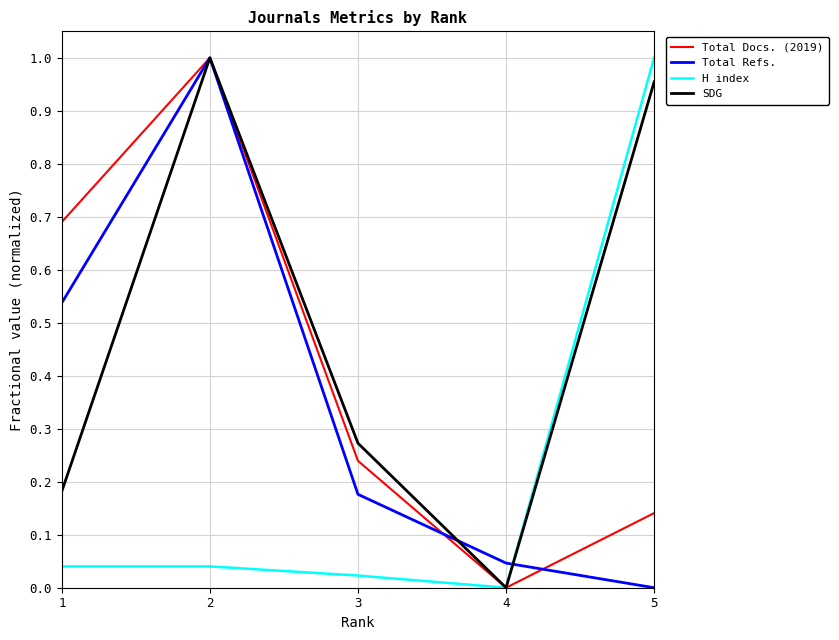

Count the number of data series in this chart.

4